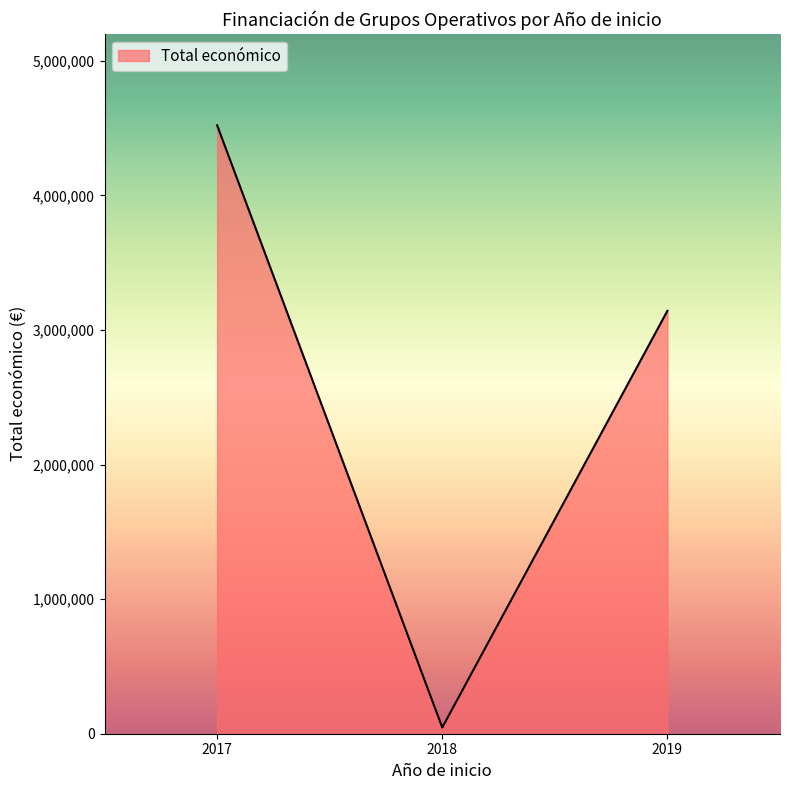

What is the difference between the maximum and second lowest values?

1378563